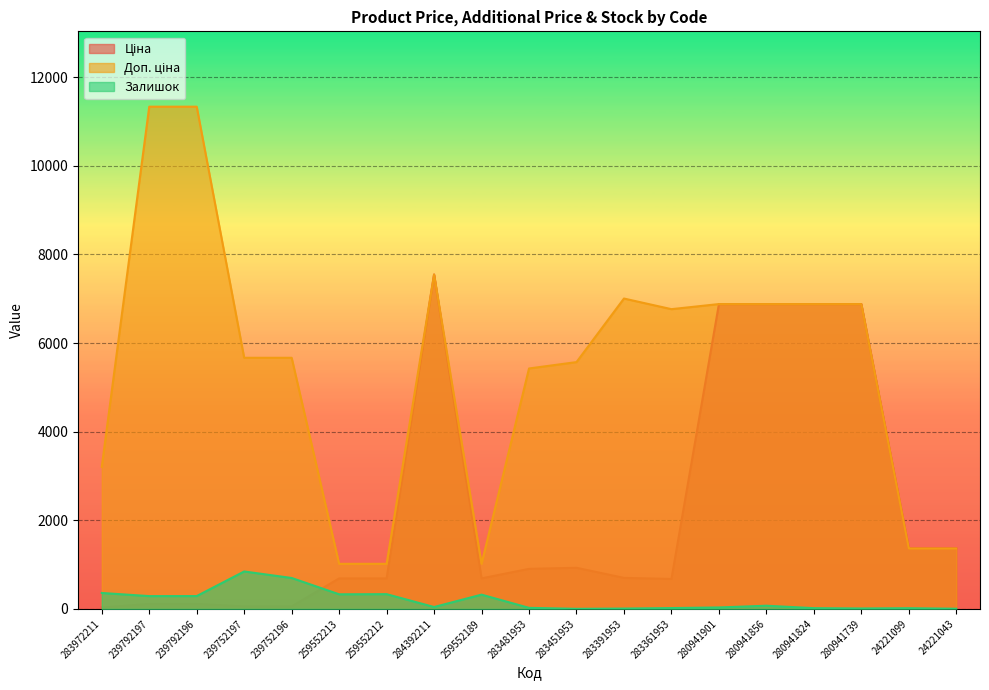

Which series changed the most between 239792196 and 259552213?

Доп. ціна